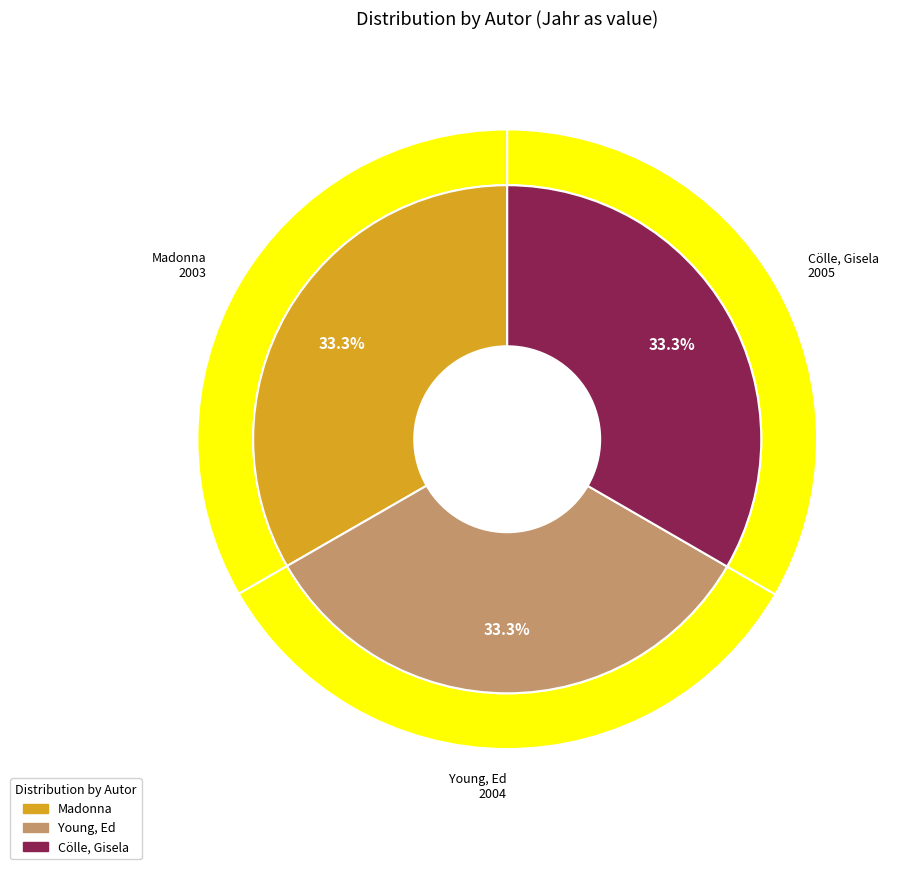

True or false: Cölle, Gisela accounts for 21% of the total.

False